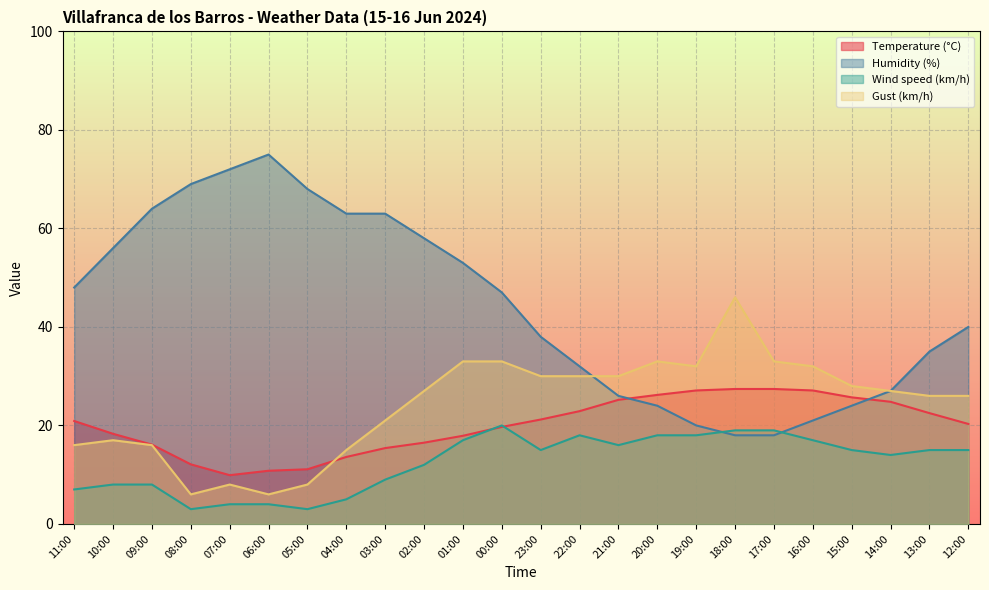

Where is Gust (km/h) nearest to the value 26?

13:00